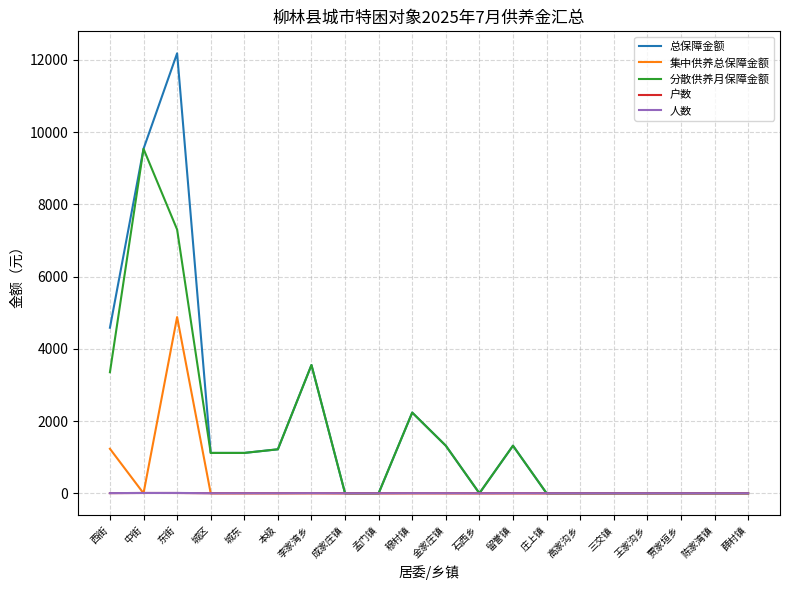

True or false: 总保障金额 has a value of 760.6 at 穆村镇.

False